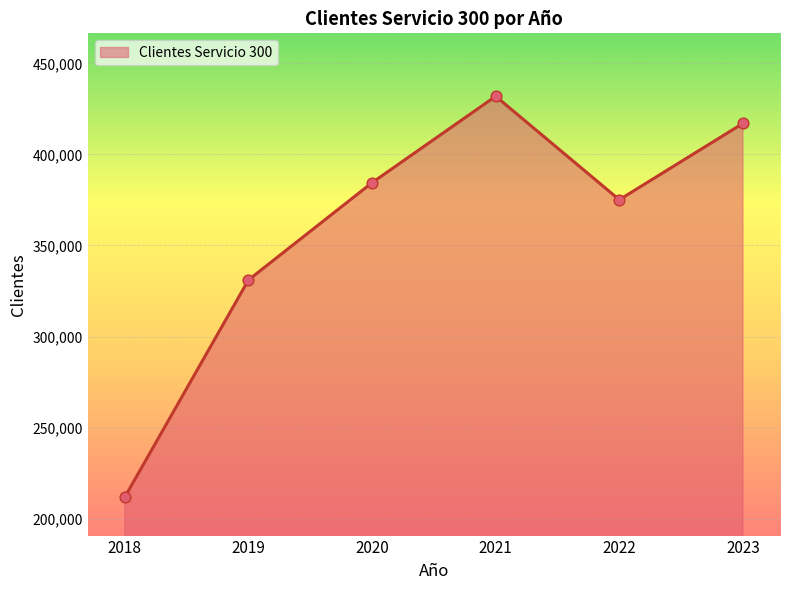

What is the change in value from 2019 to 2021?

+100858